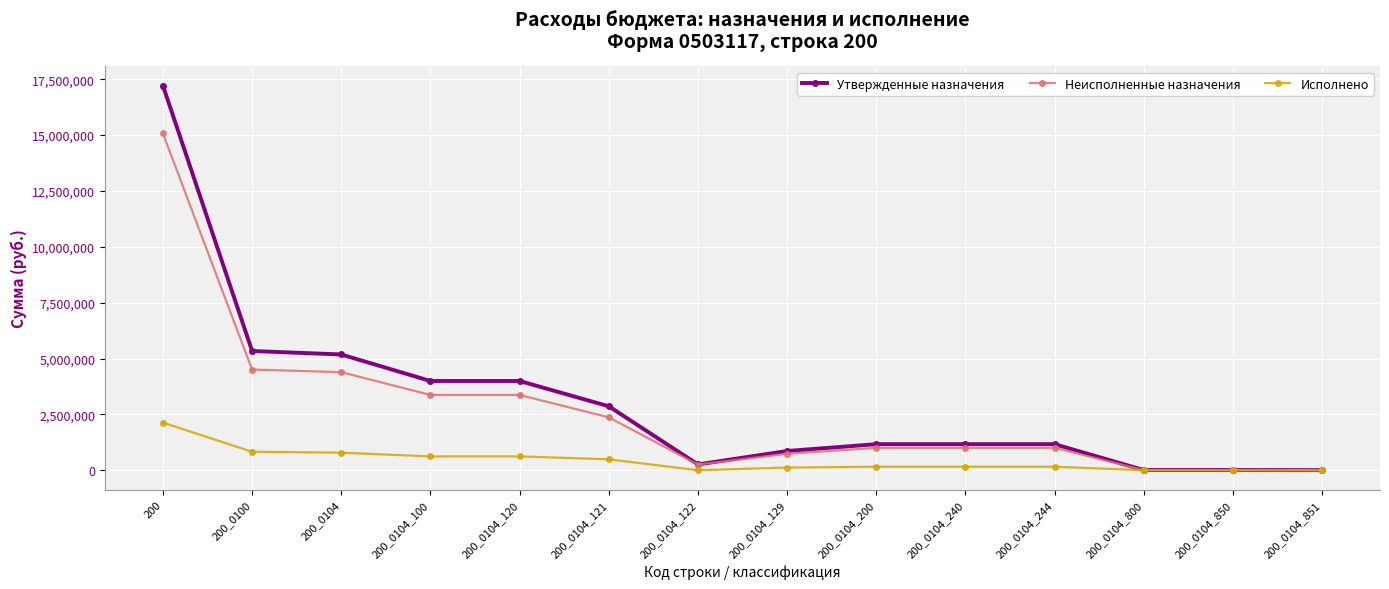

How many values in the Неисполненные назначения series exceed 1009279?

9